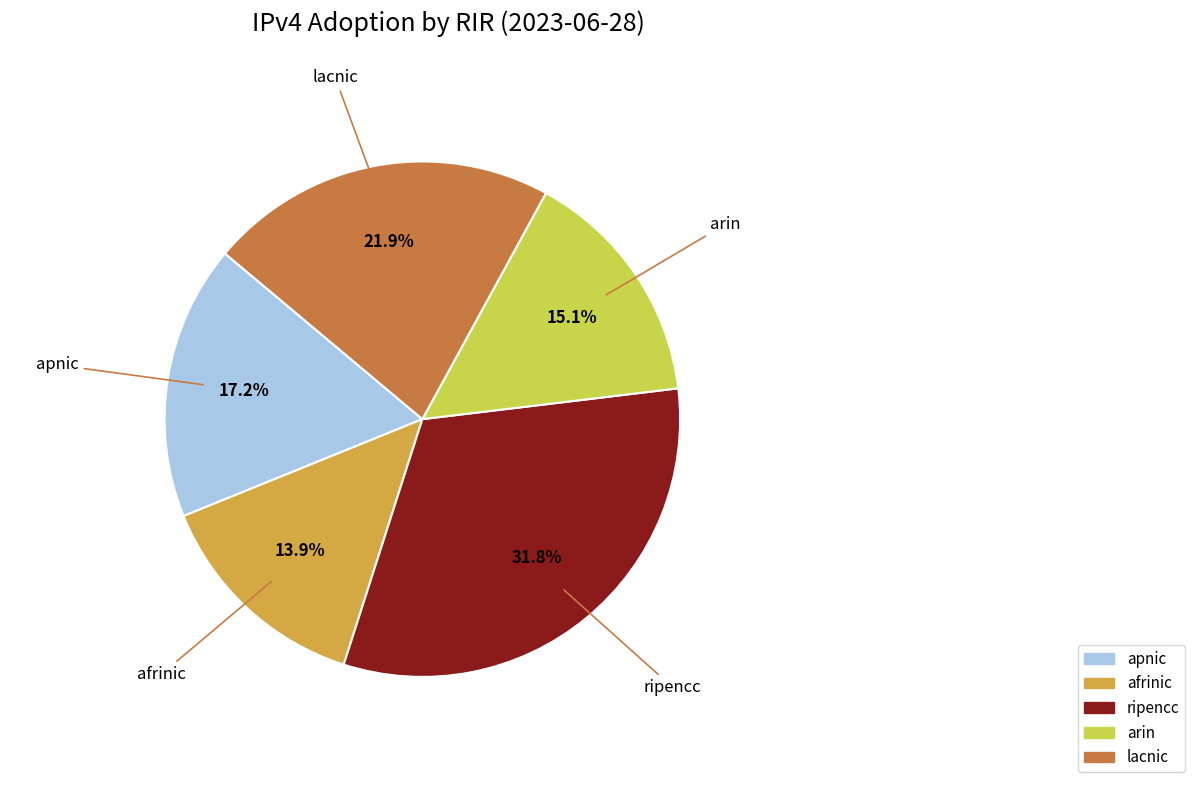

Do lacnic and apnic together represent more than half of the pie?

No